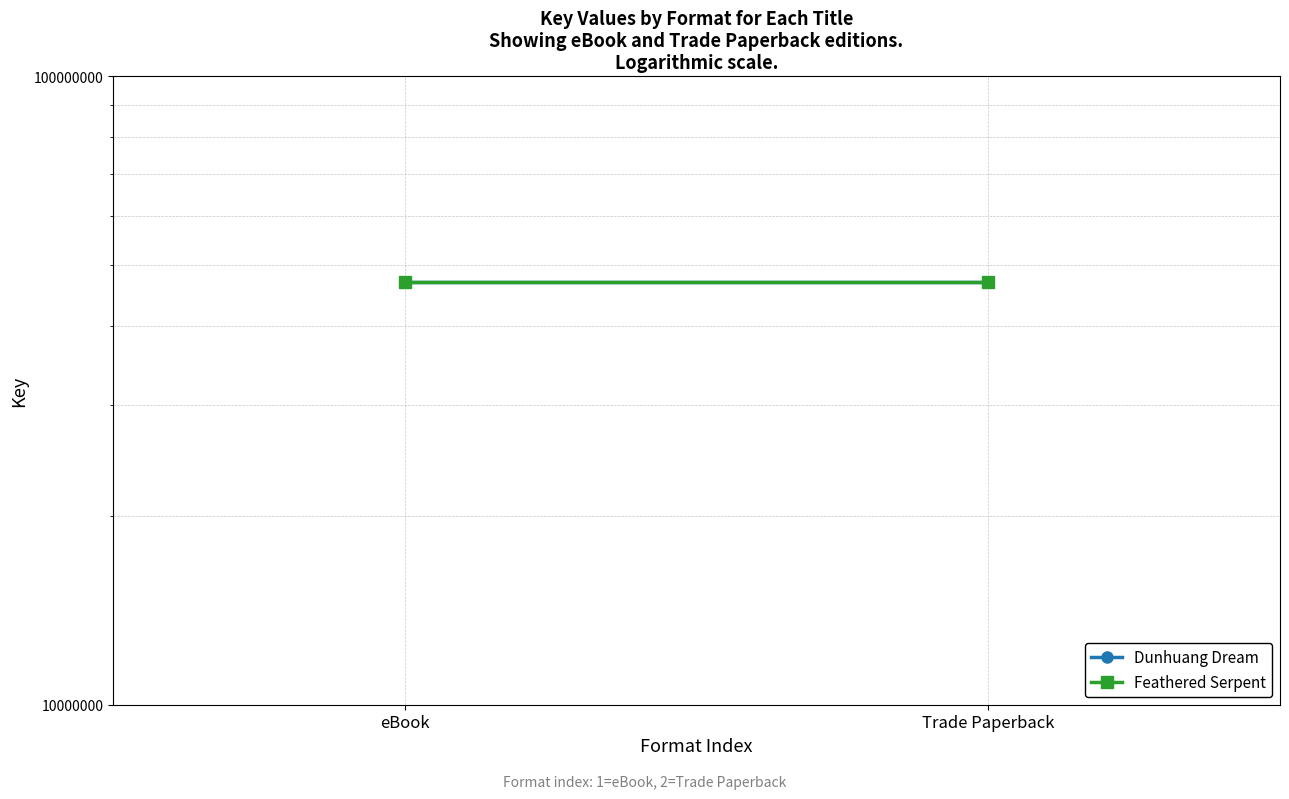

What is the label of the 1st point from the left?

eBook